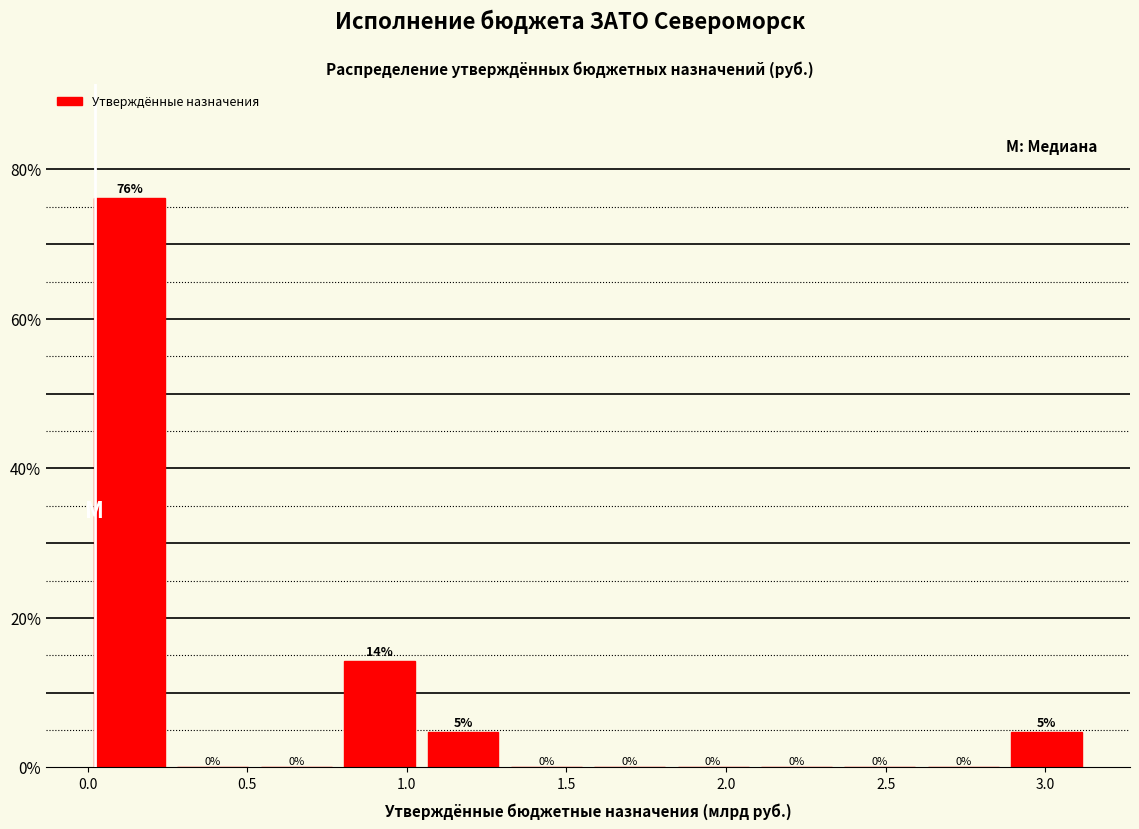

Which range on the x-axis has the tallest bar?

0.00 to 0.25